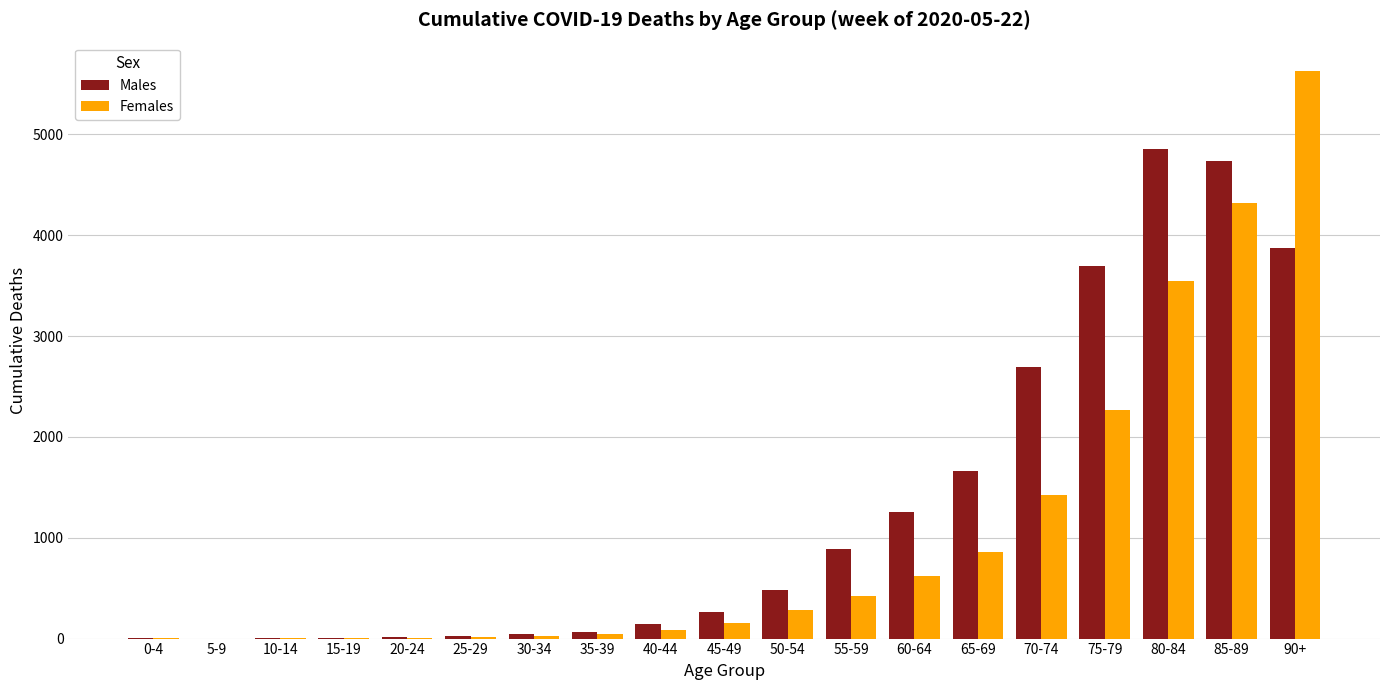

How many data points does each series have?

19